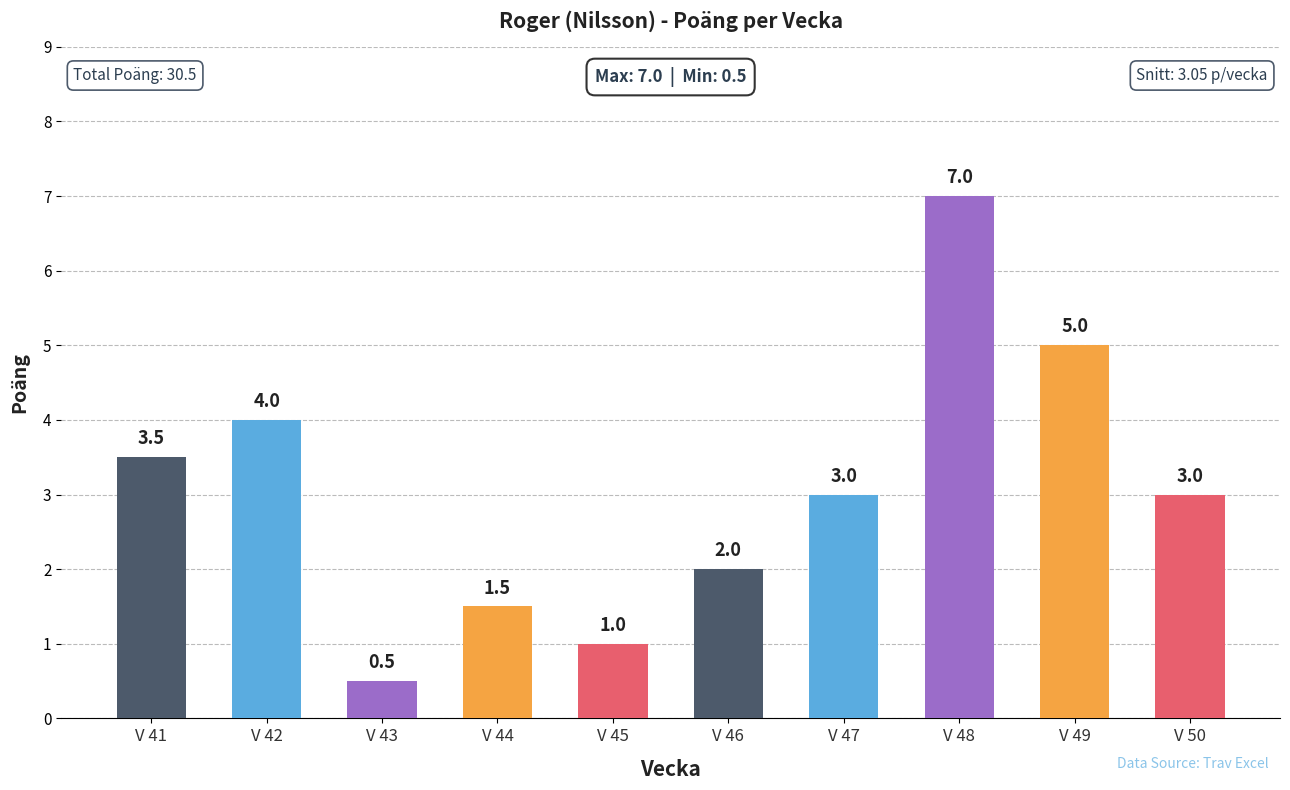

Where does the data first go above 3?

V 41